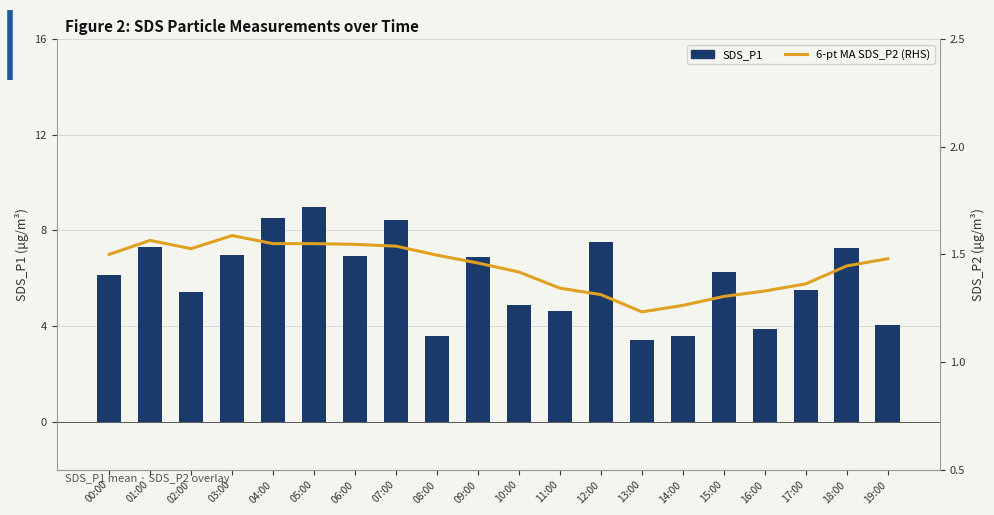

List the series in order of their overall mean, highest first.

SDS_P1, 6-pt MA SDS_P2 (RHS)